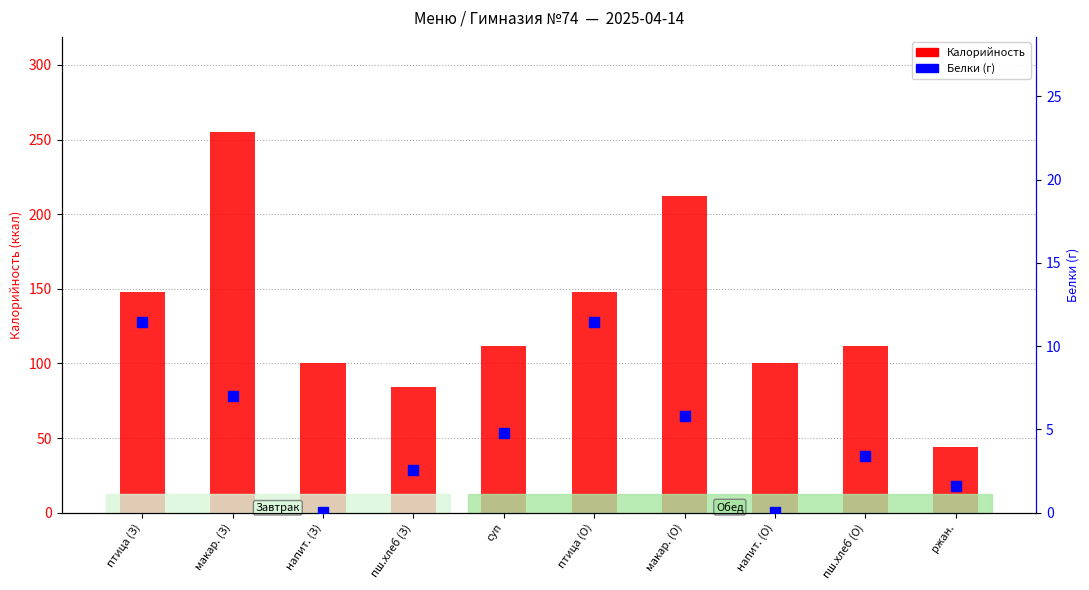

What is the total value across all series at напит. (О)?

100.1